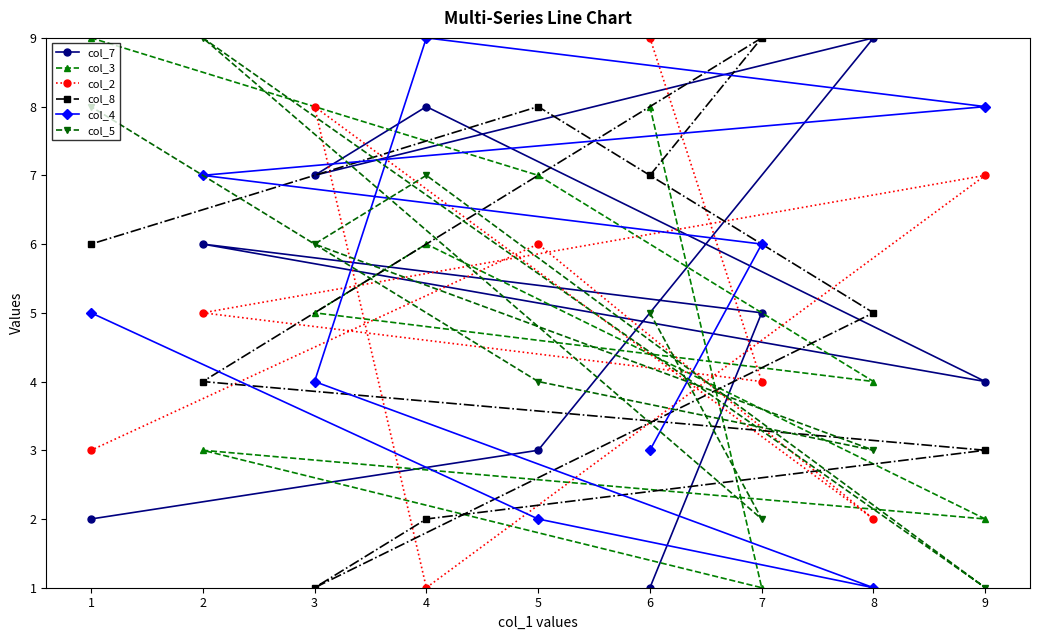

Reading left to right, extract all data points from this chart.

col_7: 1=2	2=6	3=7	4=8	5=3	6=1	7=5	8=9	9=4
col_3: 1=9	2=3	3=5	4=6	5=7	6=8	7=1	8=4	9=2
col_2: 1=3	2=5	3=8	4=1	5=6	6=9	7=4	8=2	9=7
col_8: 1=6	2=4	3=1	4=2	5=8	6=7	7=9	8=5	9=3
col_4: 1=5	2=7	3=4	4=9	5=2	6=3	7=6	8=1	9=8
col_5: 1=8	2=9	3=6	4=7	5=4	6=5	7=2	8=3	9=1